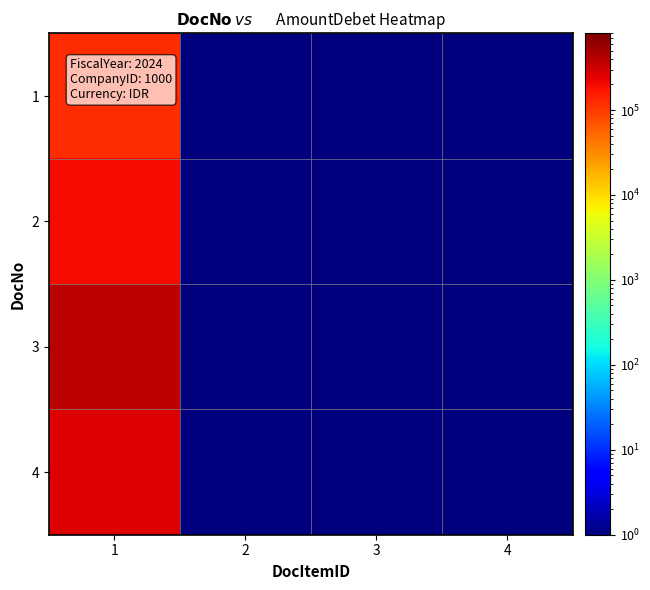

Rank the series by their average value, from lowest to highest.

1, 2, 4, 3